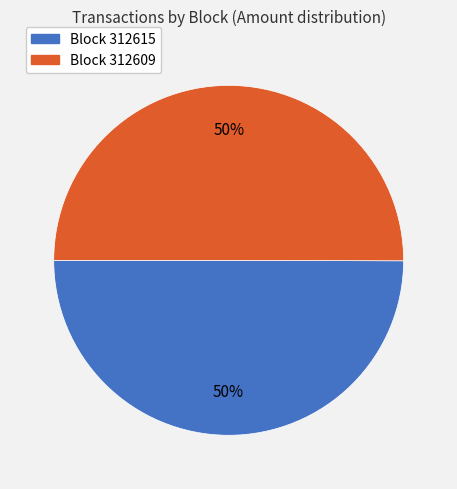

To the nearest percent, what portion does Block 312615 represent?

50%